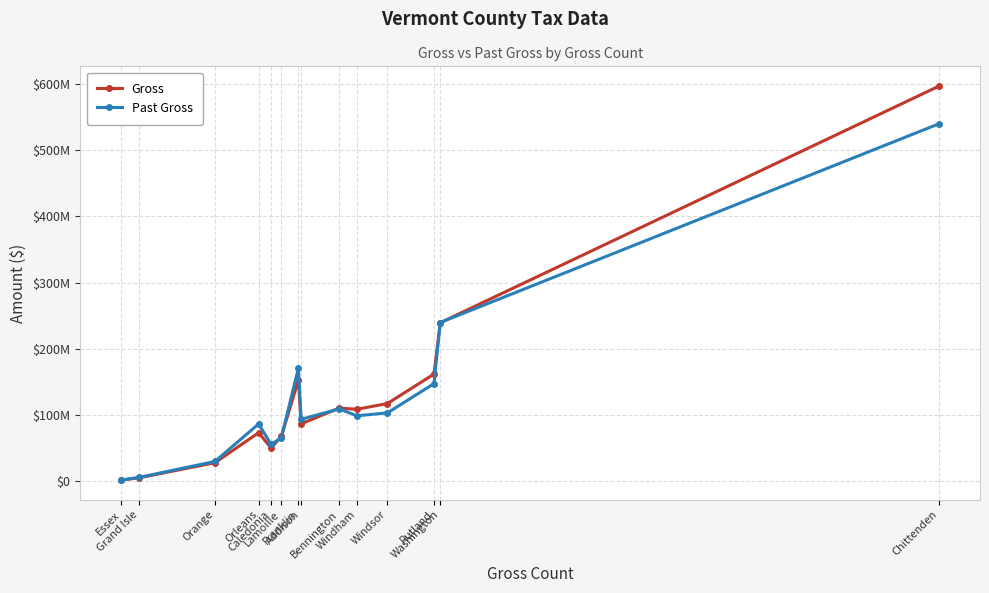

At which label does Past Gross first exceed 98969323?

Franklin